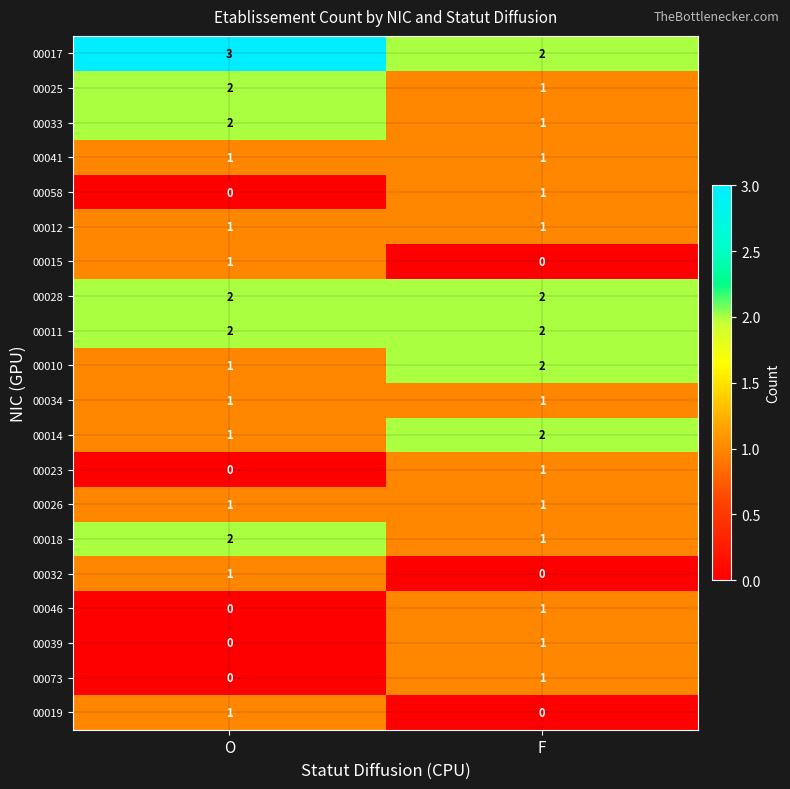

The 00033 series shows 0 at F. True or false?

False